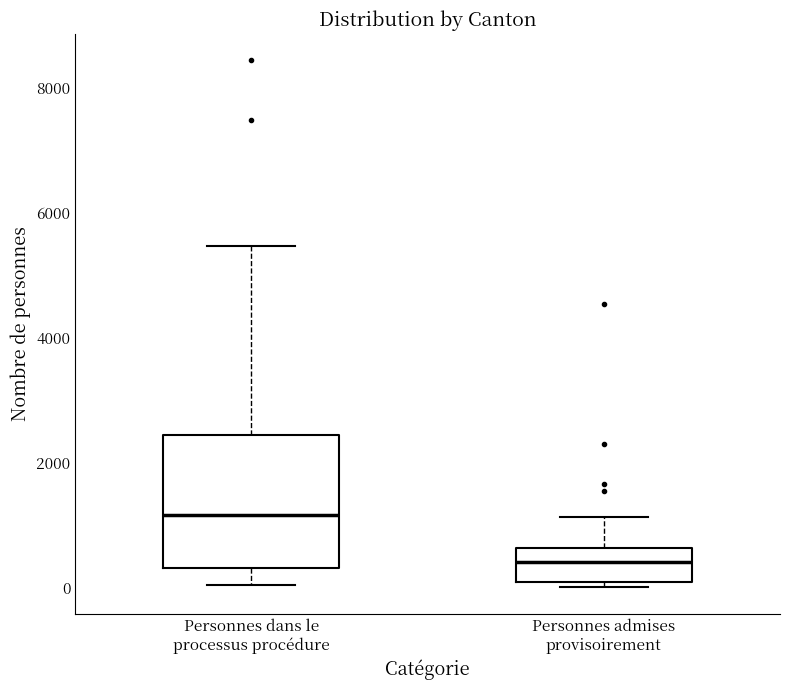

Reading left to right, transcribe this box plot: for each box, give where its median line is, the range the box spans, and where its two whiskers end, as read against the y-axis. The values are not printed on the chart, so give them approximately, as read against the axis.

Personnes dans le processus procédure: median 1200, box 400 to 2400, whiskers 0 to 5400
Personnes admises provisoirement: median 400, box 0 to 600, whiskers 0 (just below the box's lower edge) to 1200